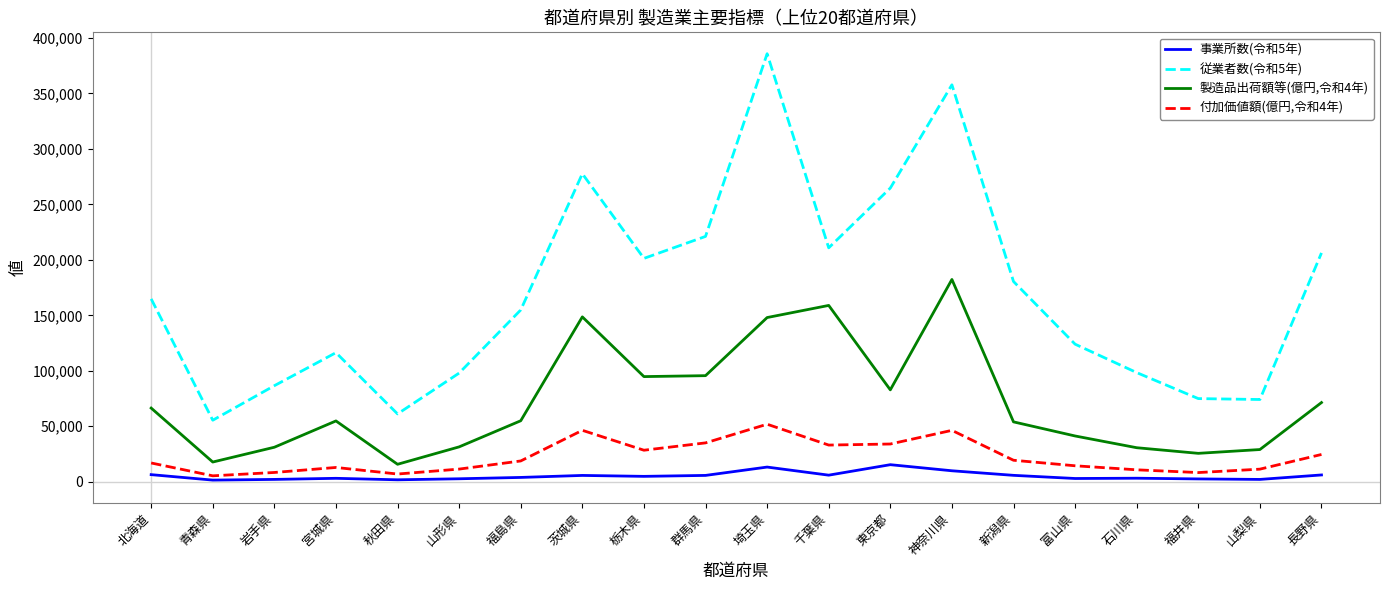

Which series has the widest spread of values?

従業者数(令和5年)